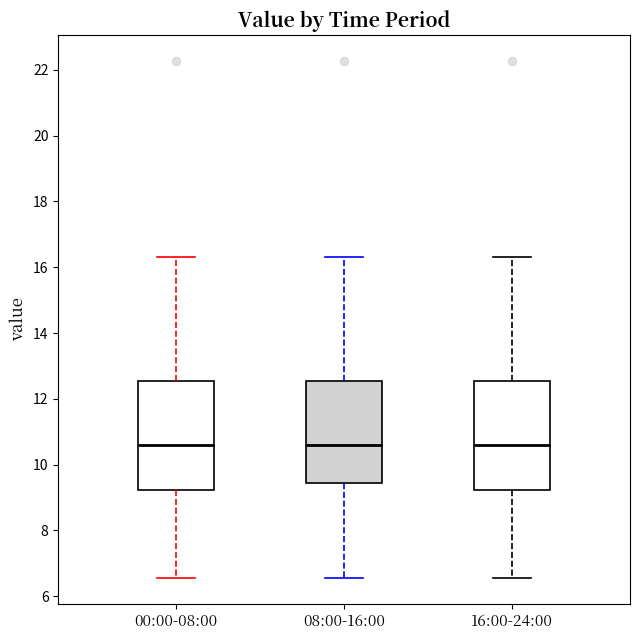

Reading left to right, read every box against the y-axis: the position of its median line, the range the box covers, and the ends of its whiskers. The values are not printed on the chart, so give them approximately, as read against the axis.

00:00-08:00: median 10.6, box 9.2 to 12.6, whiskers 6.6 to 16.4
08:00-16:00: median 10.6, box 9.4 to 12.6, whiskers 6.6 to 16.4
16:00-24:00: median 10.6, box 9.2 to 12.6, whiskers 6.6 to 16.4